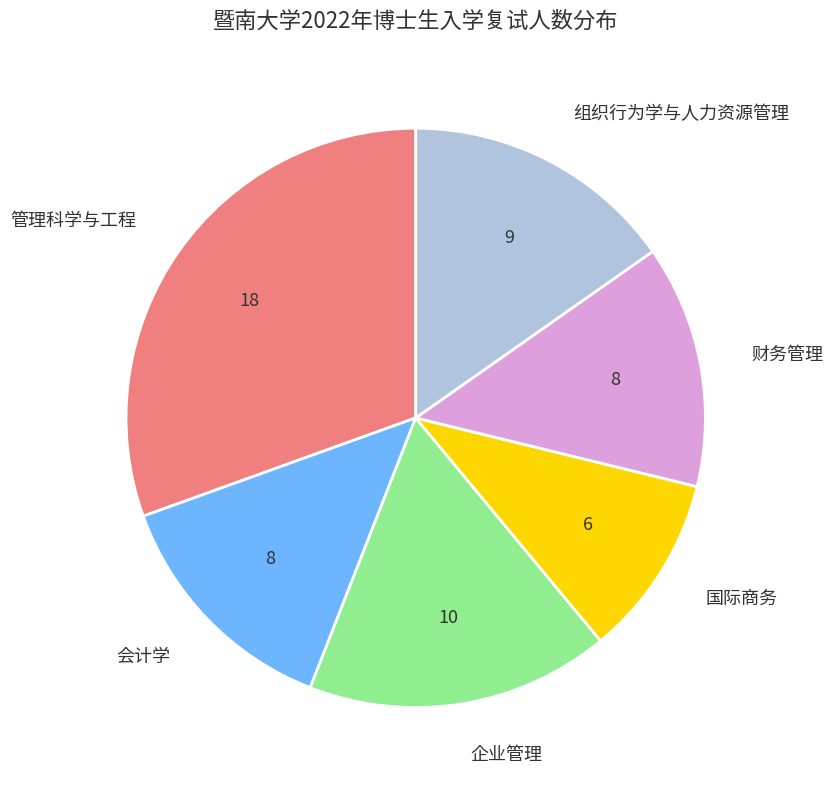

Is there a majority slice in this chart?

No